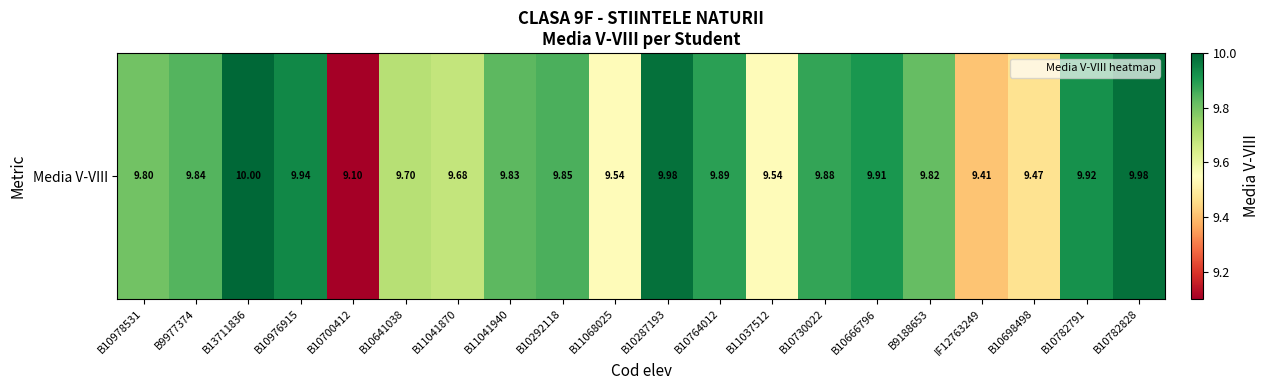

Rank the categories by value from lowest to highest.

B10700412, IF12763249, B10698498, B11068025, B11037512, B11041870, B10641038, B10978531, B9188653, B11041940, B9977374, B10292118, B10730022, B10764012, B10666796, B10782791, B10976915, B10287193, B10782828, B13711836